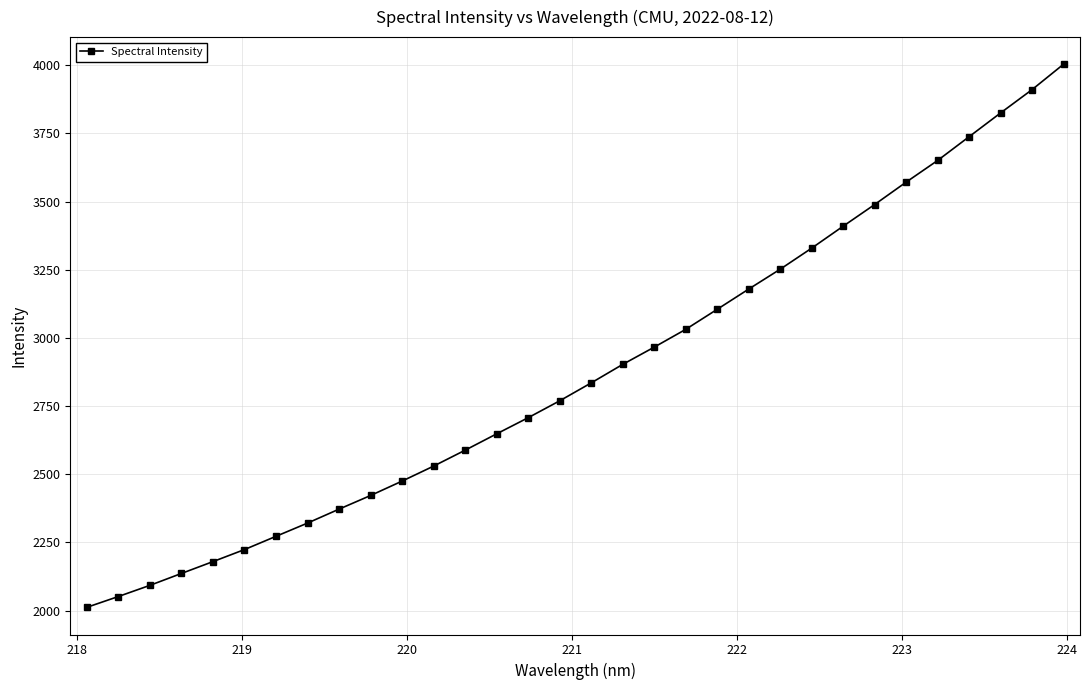

What is the maximum value shown in the chart?

4003.6